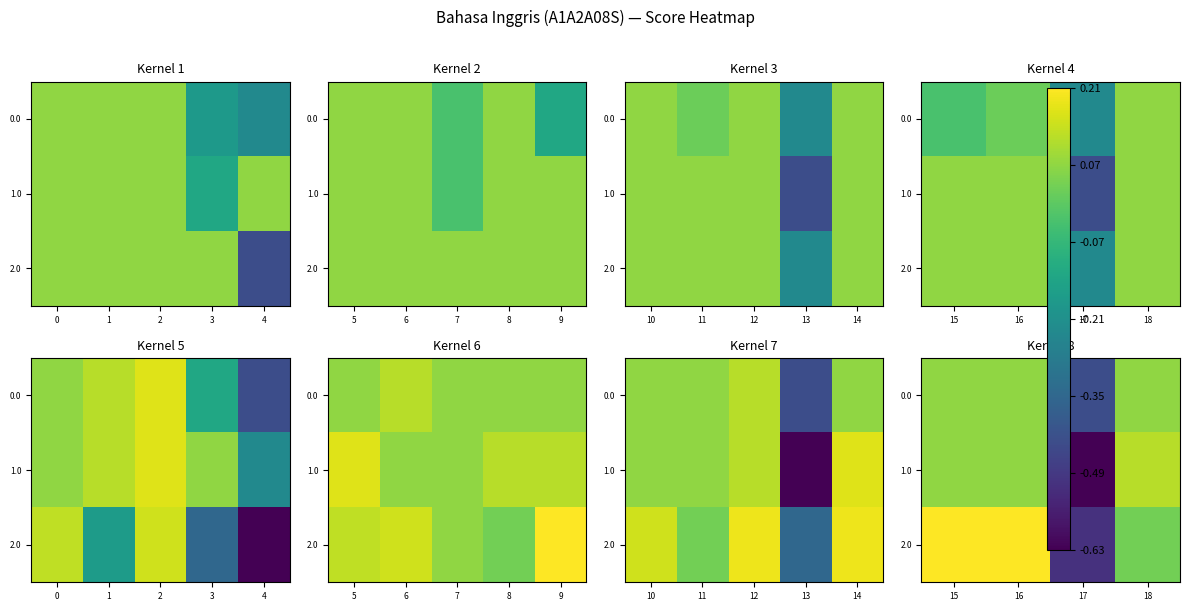

What is the difference between the second highest and minimum values in the 1.0 series?

0.7